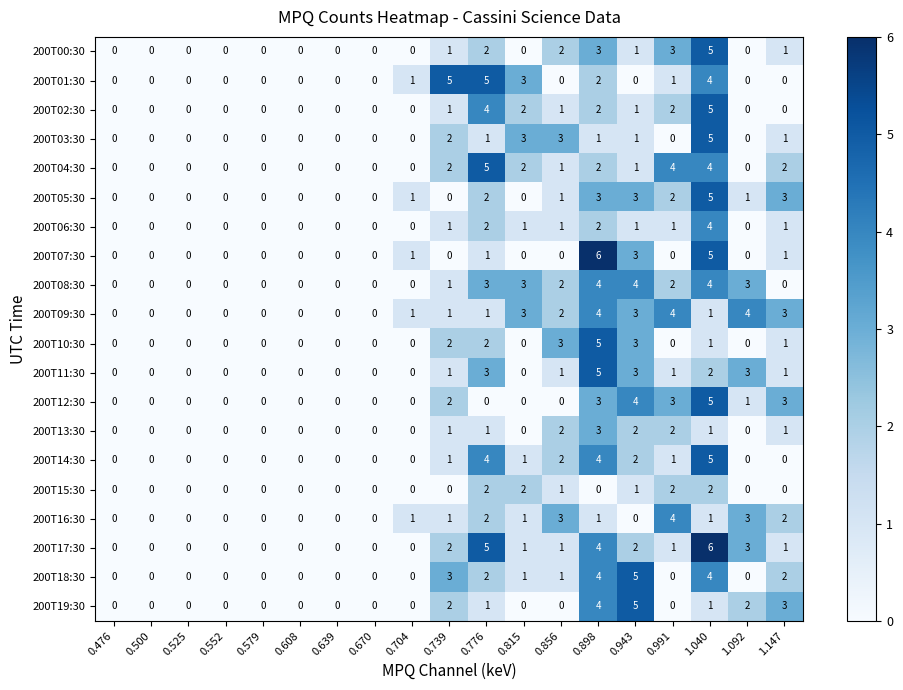

Is it true that 200T13:30 equals 2 at 0.476?

False